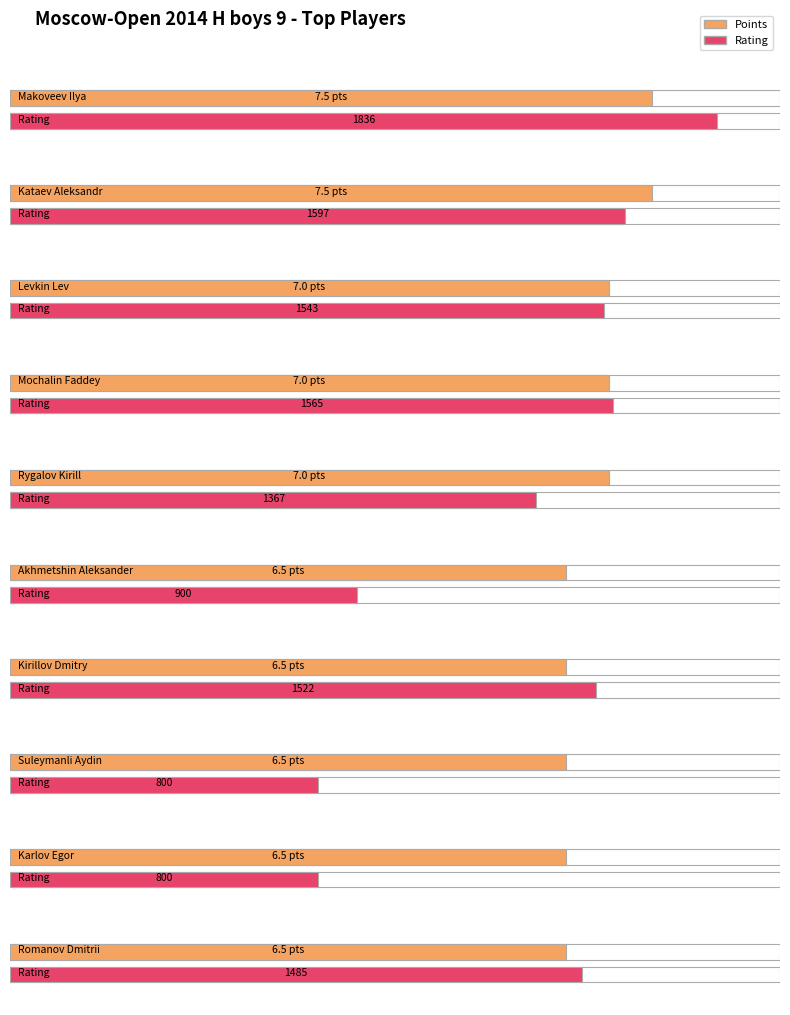

How many bars are there in total?

20